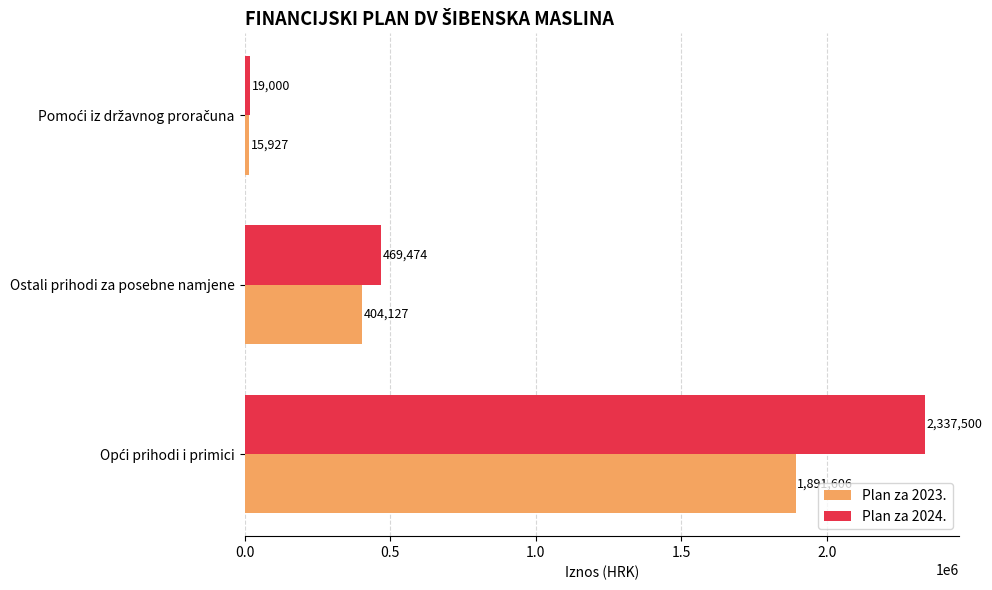

What is the total value across all series at Ostali prihodi za posebne namjene?

873601